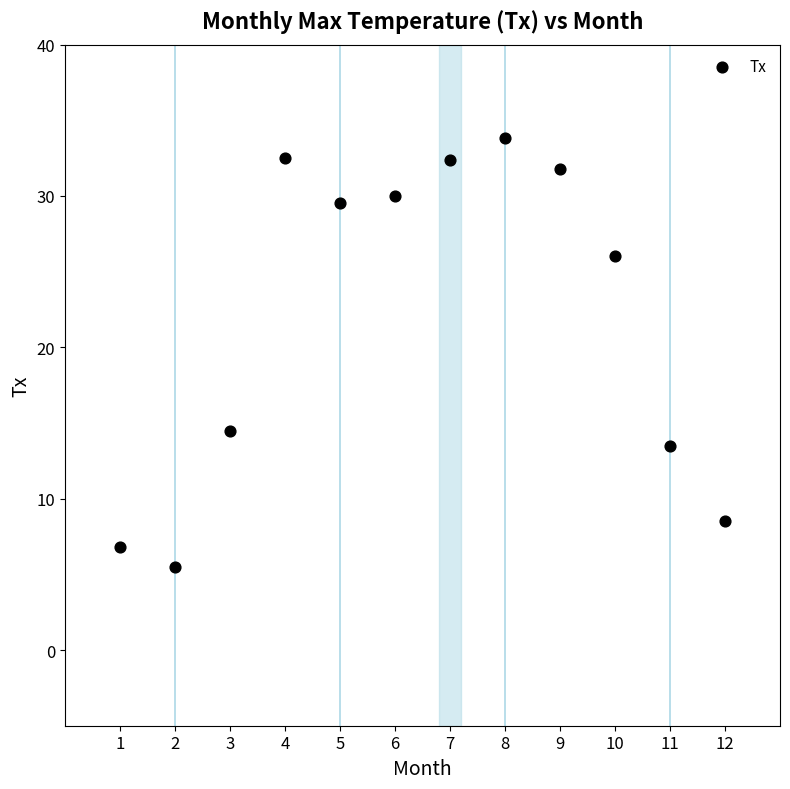

What is the range of X values (max minus min)?

11.0